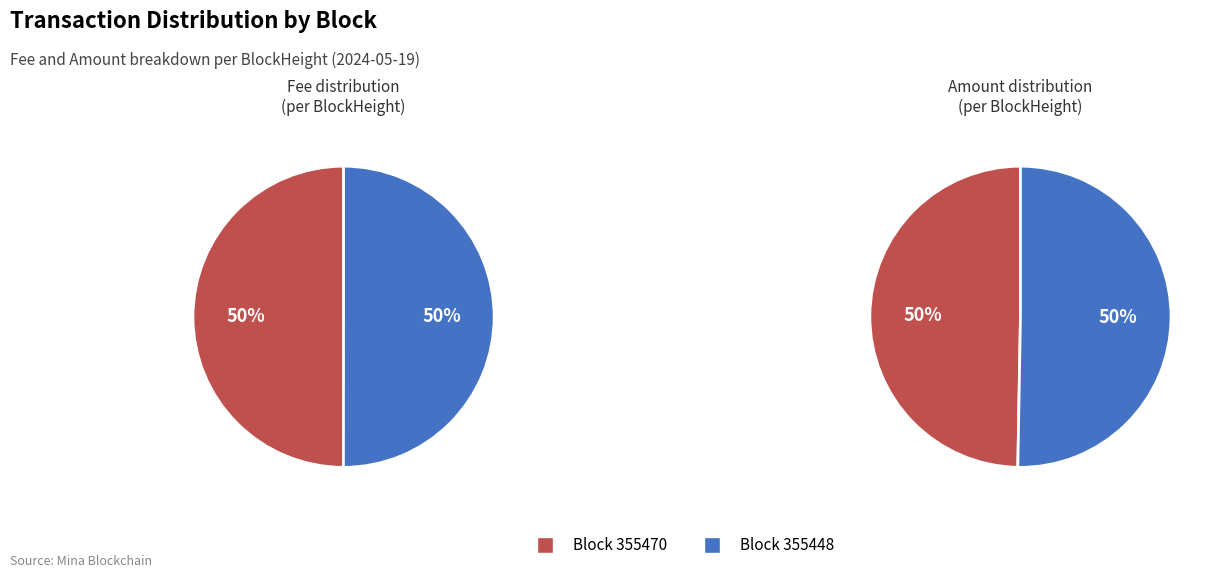

To the nearest percent, what portion does 355470 represent?

50%